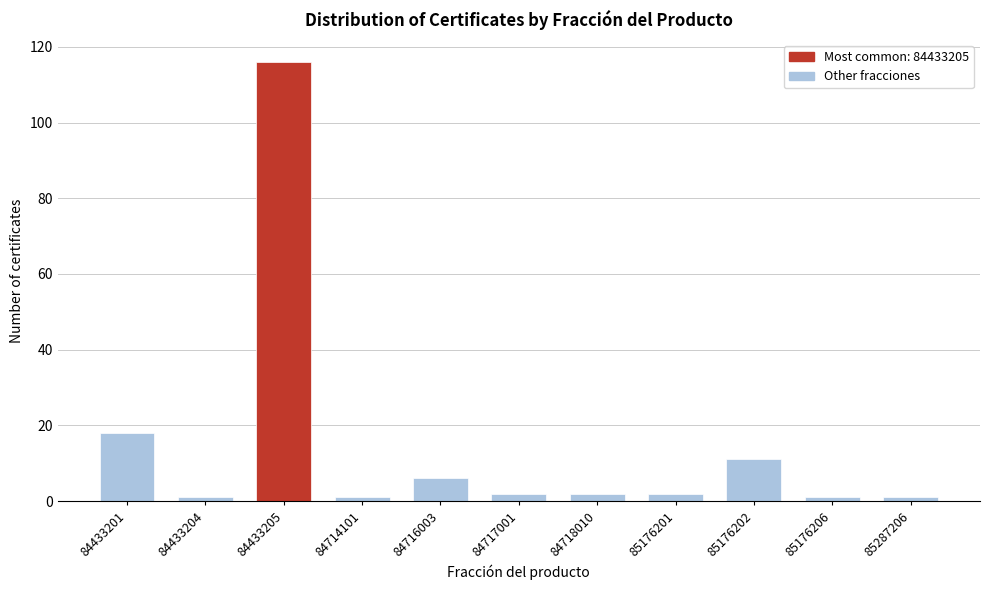

Reading left to right, what are all the values shown in this chart?

84433201=18	84433204=1	84433205=116	84714101=1	84716003=6	84717001=2	84718010=2	85176201=2	85176202=11	85176206=1	85287206=1